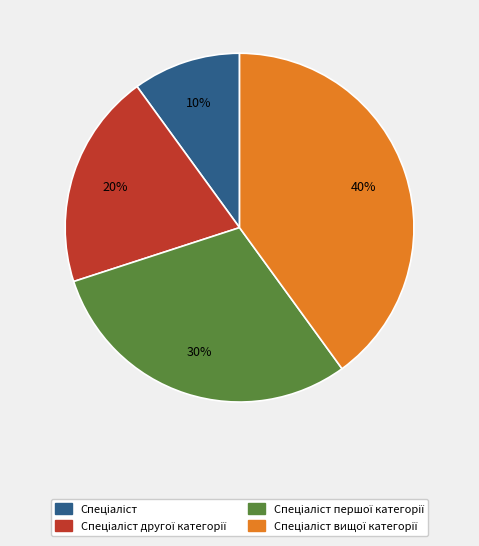

How many slices are in this pie chart?

4